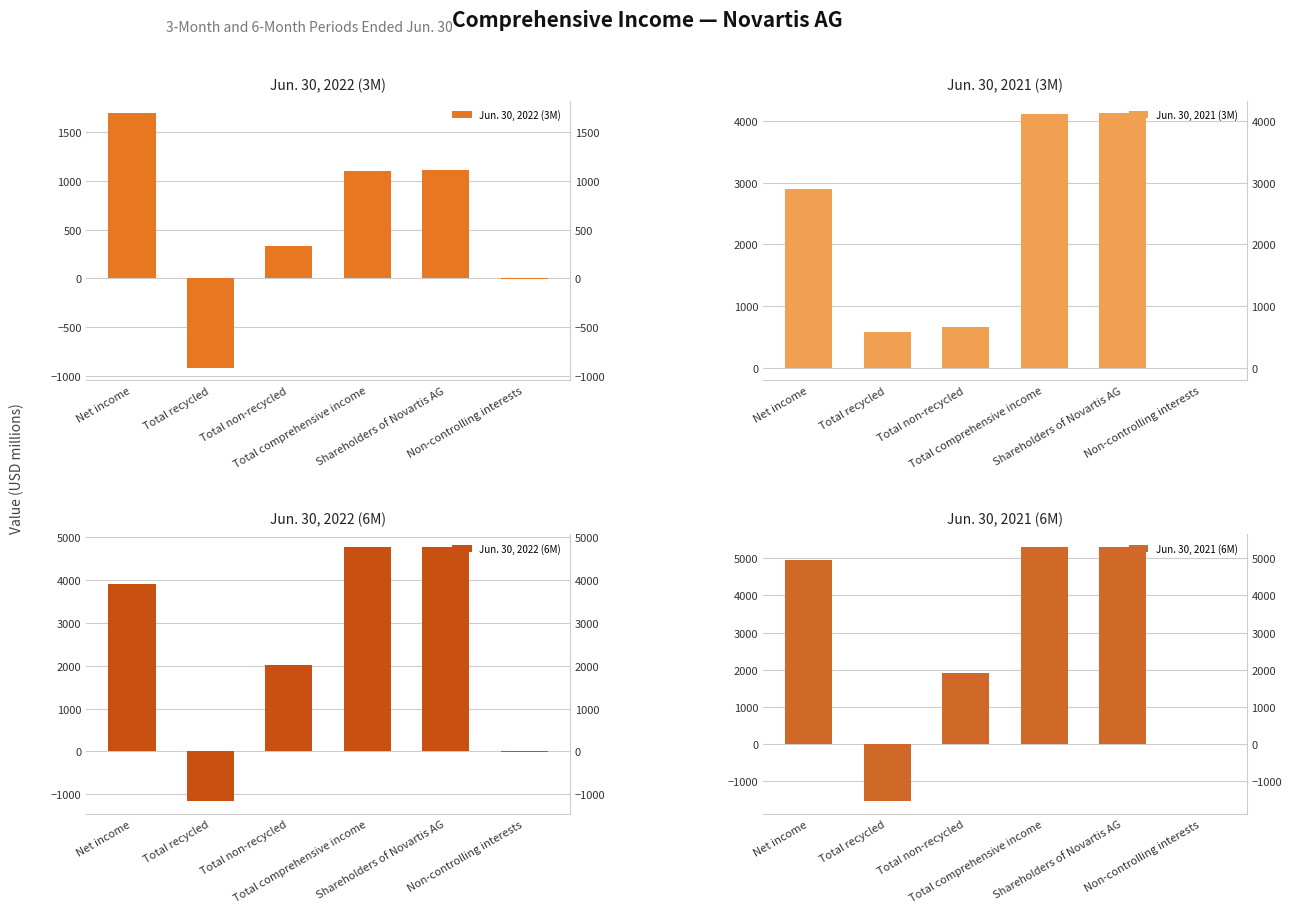

At Total non-recycled, list the series in order from largest to smallest.

Jun. 30, 2022 (6M), Jun. 30, 2021 (6M), Jun. 30, 2021 (3M), Jun. 30, 2022 (3M)